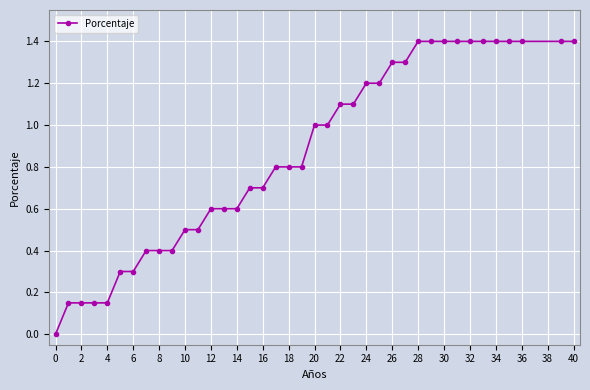

What is the greatest value displayed?

1.4